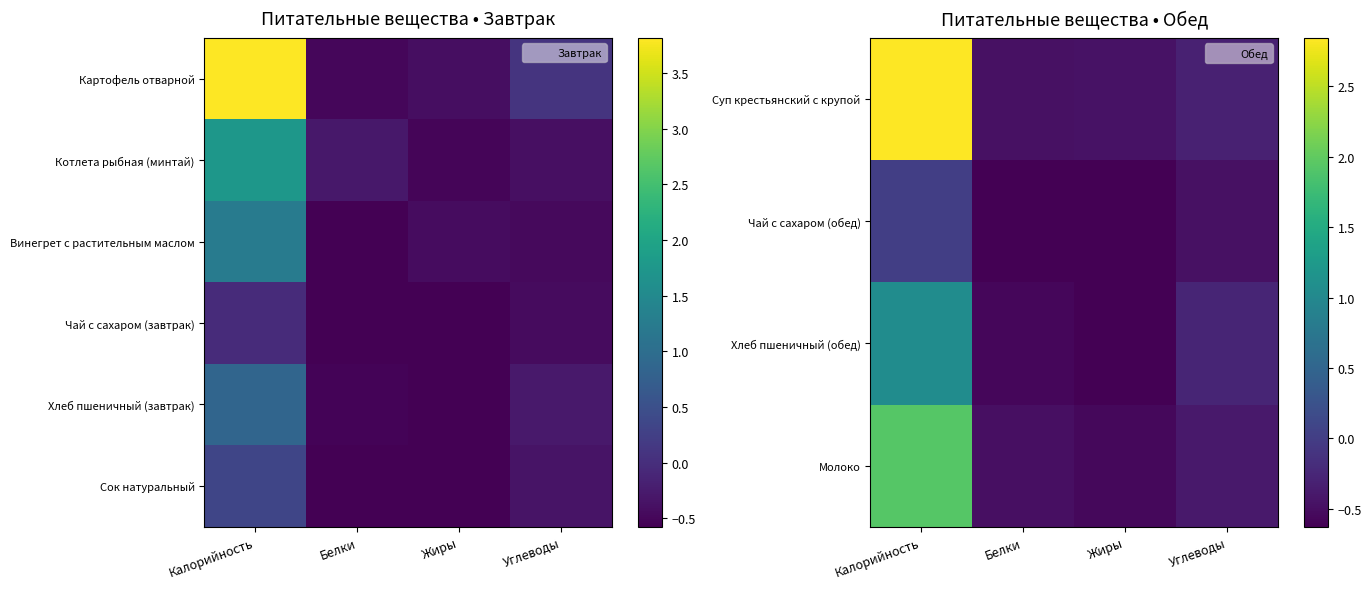

Is it true that Хлеб пшеничный (обед) equals -1.0 at Жиры?

False